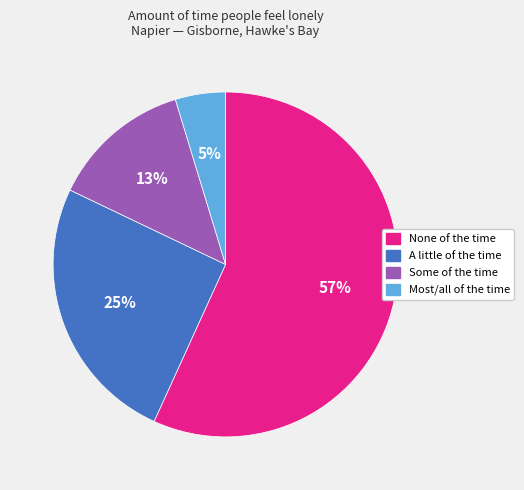

To the nearest percent, what percentage of the pie is A little of the time?

25%